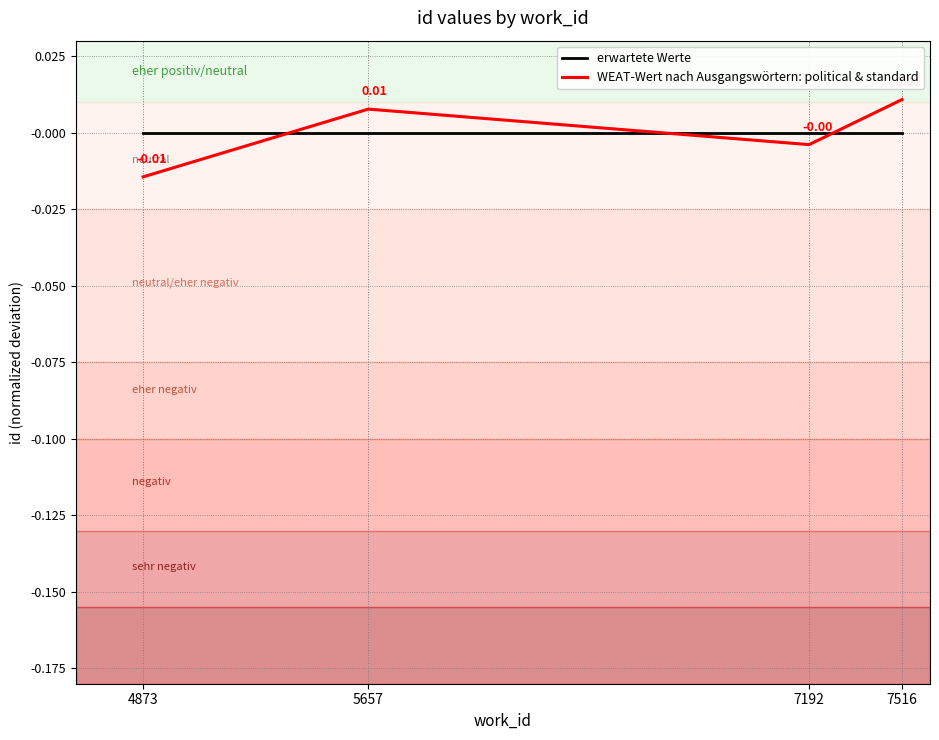

Is this an area chart (filled region under the line)?

No